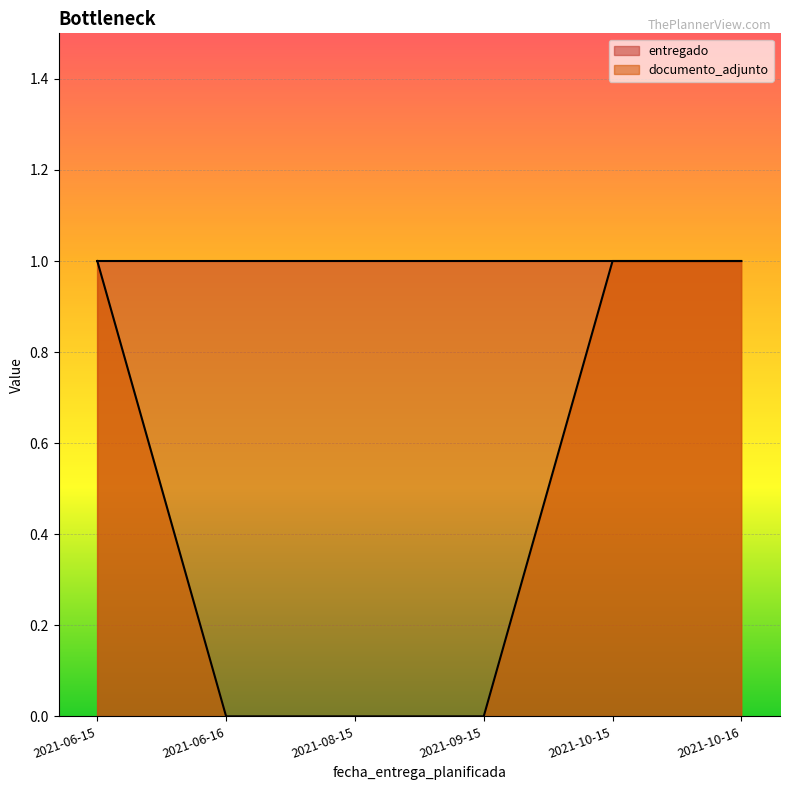

Between 2021-10-16 and 2021-08-15, which is larger?

2021-10-16